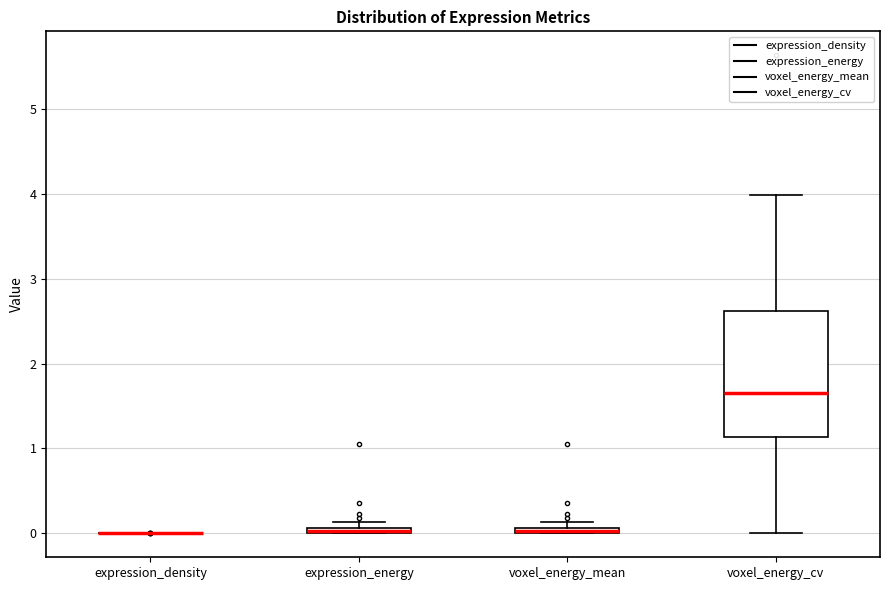

Where is the lower edge of the box for expression_energy on the y-axis? The values are not printed on the chart, so give them approximately, as read against the axis.

0.0